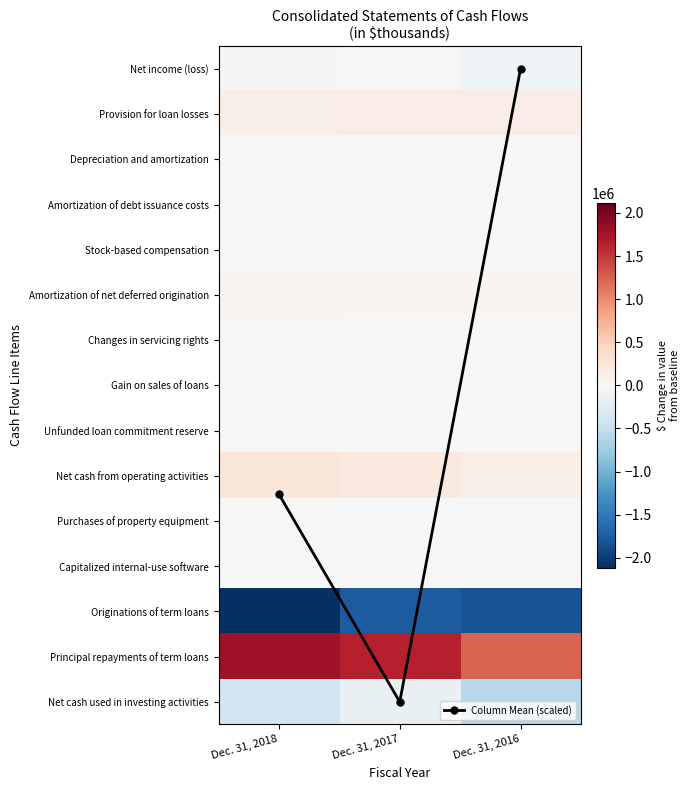

At how many categories does at least one series exceed -572222?

3